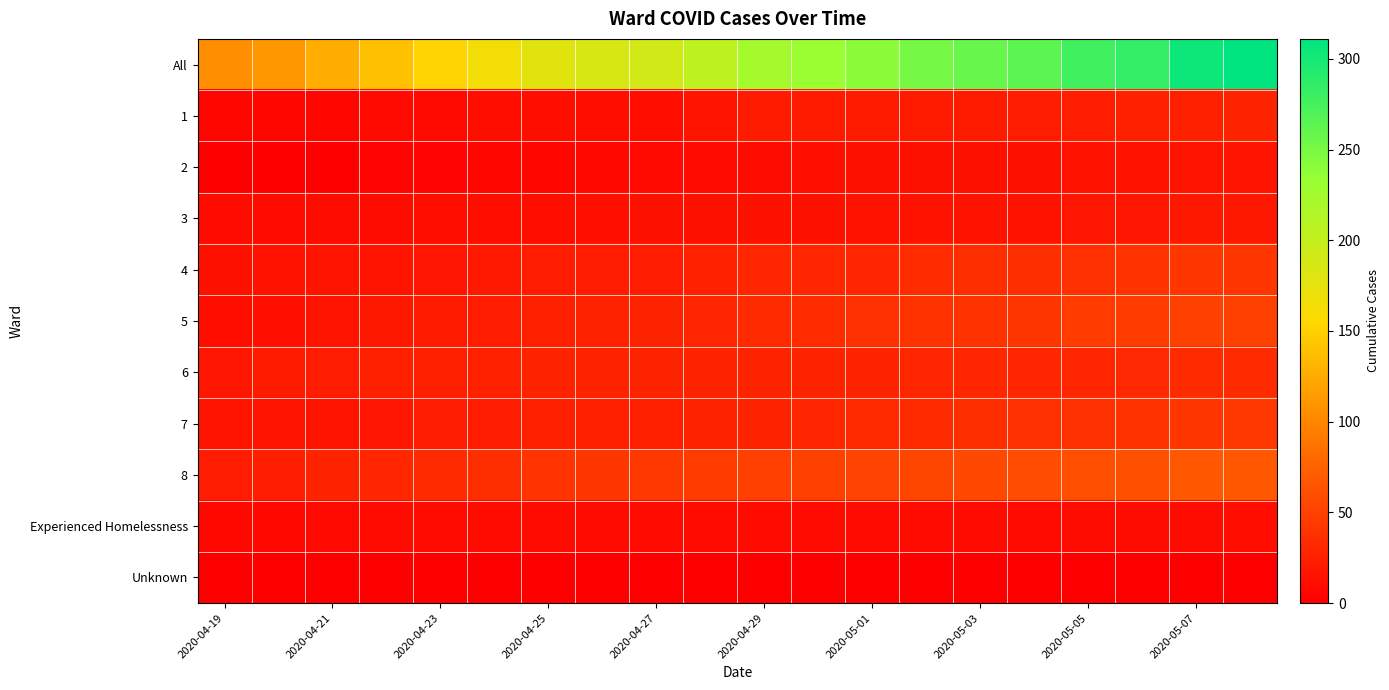

Rank the series by their maximum value, from highest to lowest.

All, 8, 5, 7, 4, 6, 1, 3, 2, Experienced Homelessness, Unknown